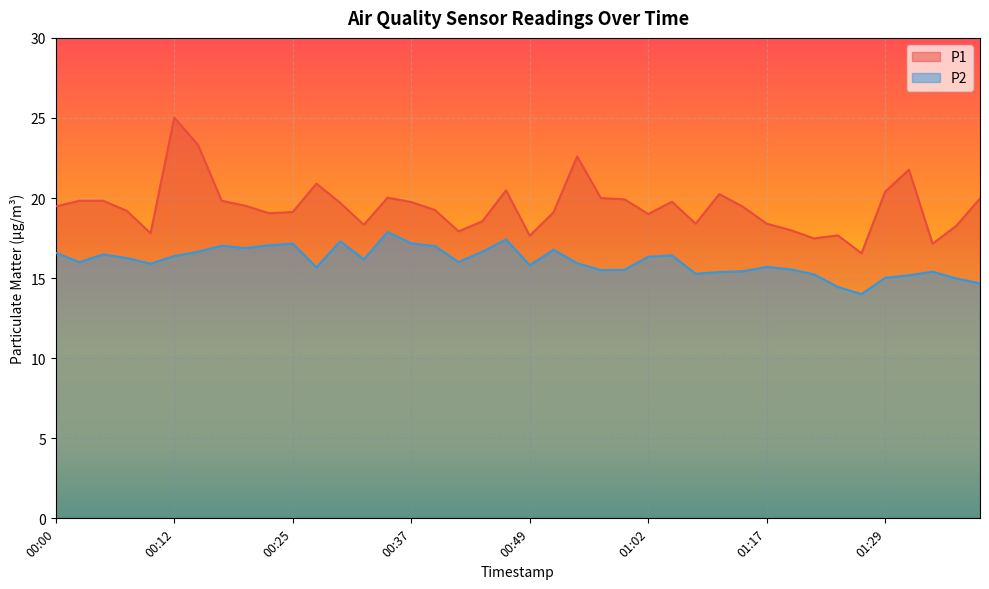

What is the sum of the P1 values at 01:40 and 00:17?

39.8